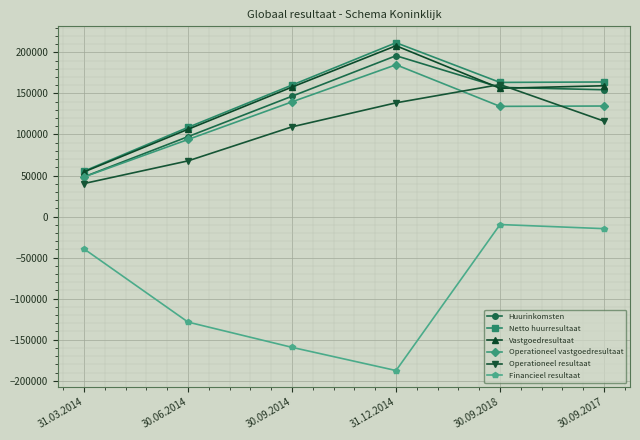

How many interior local peaks does the Operationeel resultaat series have?

1